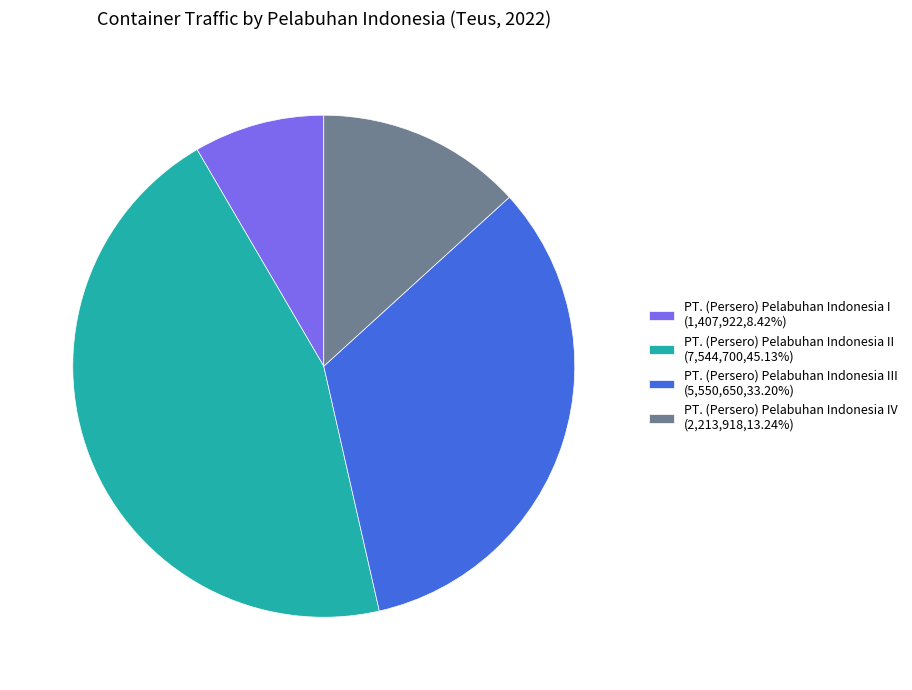

Is there a majority slice in this chart?

No